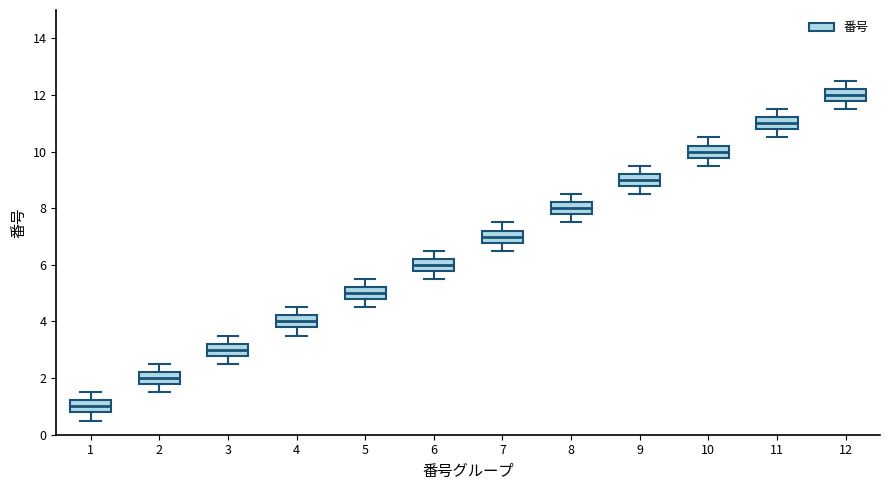

Where is the lower edge of the box at x = 10 on the y-axis? The values are not printed on the chart, so give them approximately, as read against the axis.

9.8